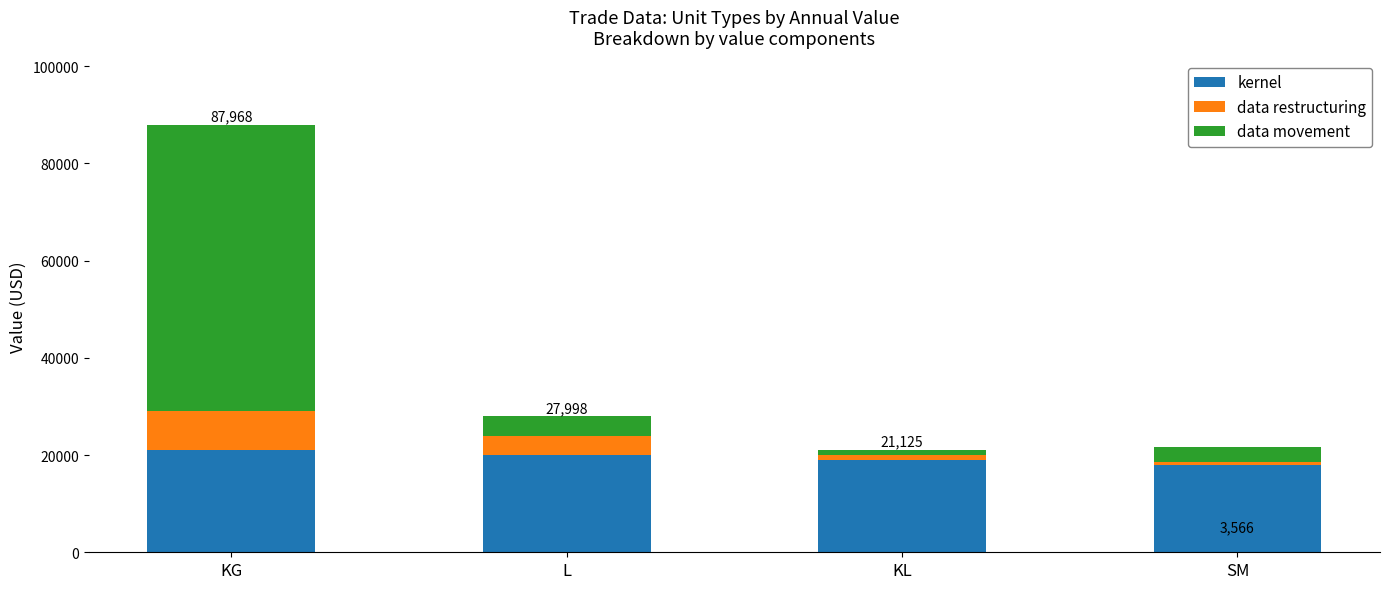

What is the sum of all kernel values?

78000